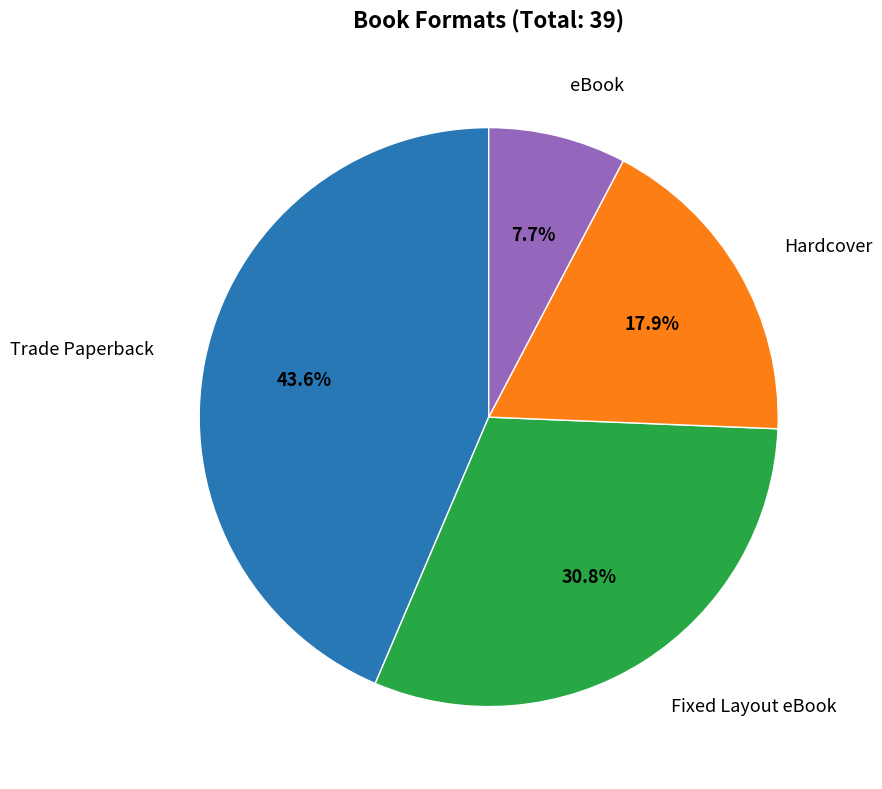

Is there any slice that represents more than half of the pie?

No